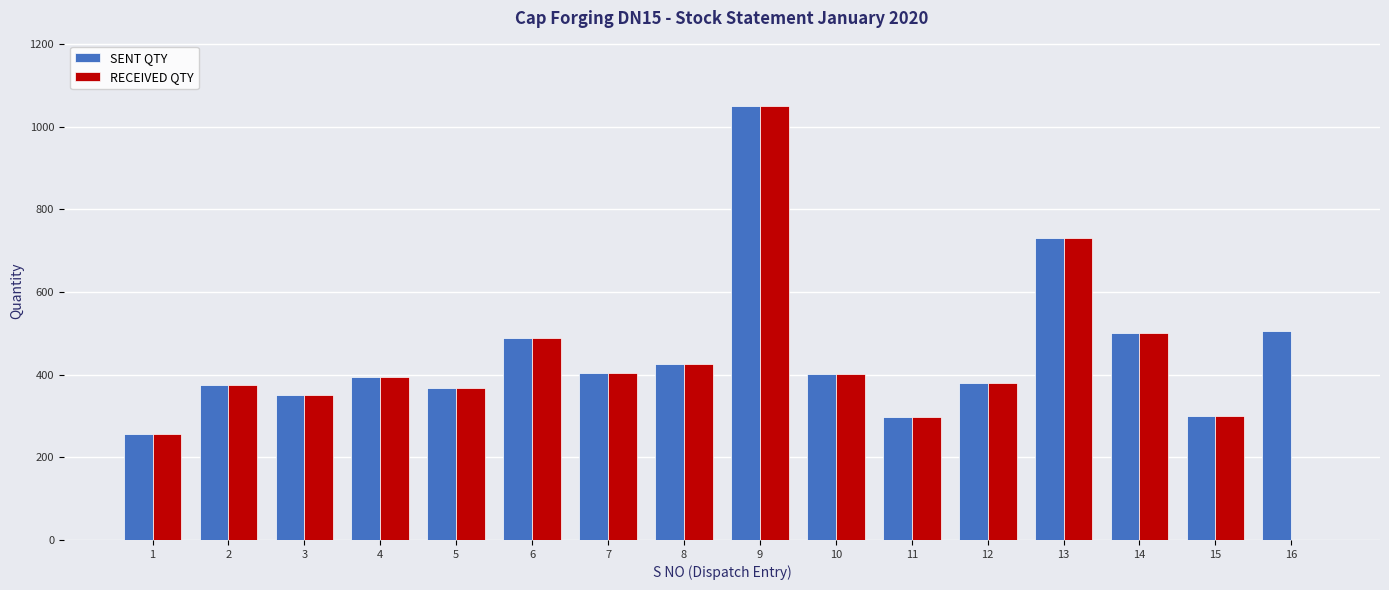

At which category is the sum across all series the highest?

9